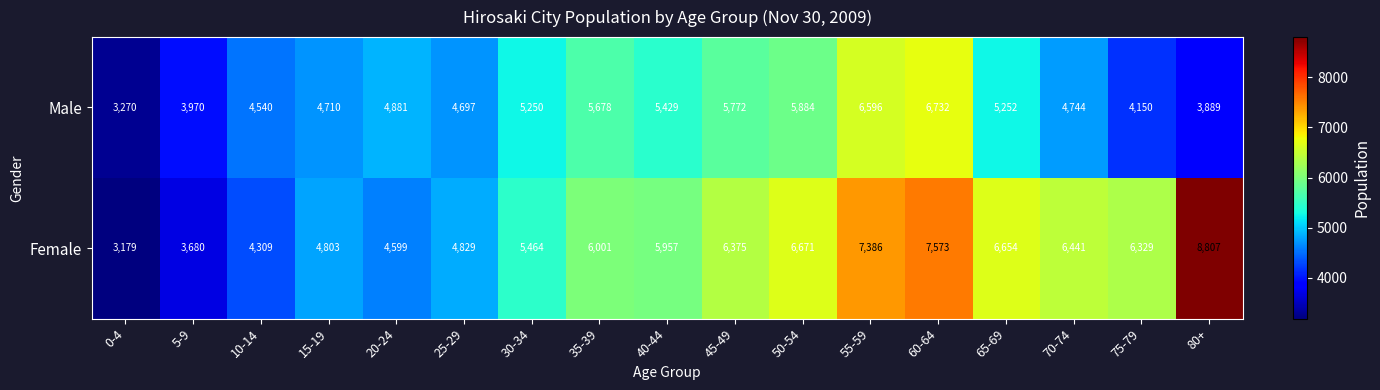

At 20-24, list the series in order from smallest to largest.

Female, Male